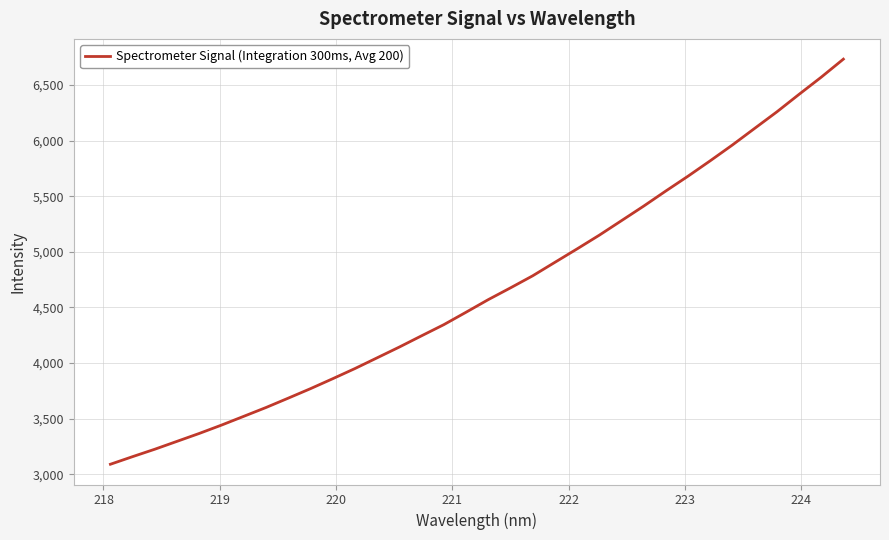

What is the greatest value displayed?

6731.3